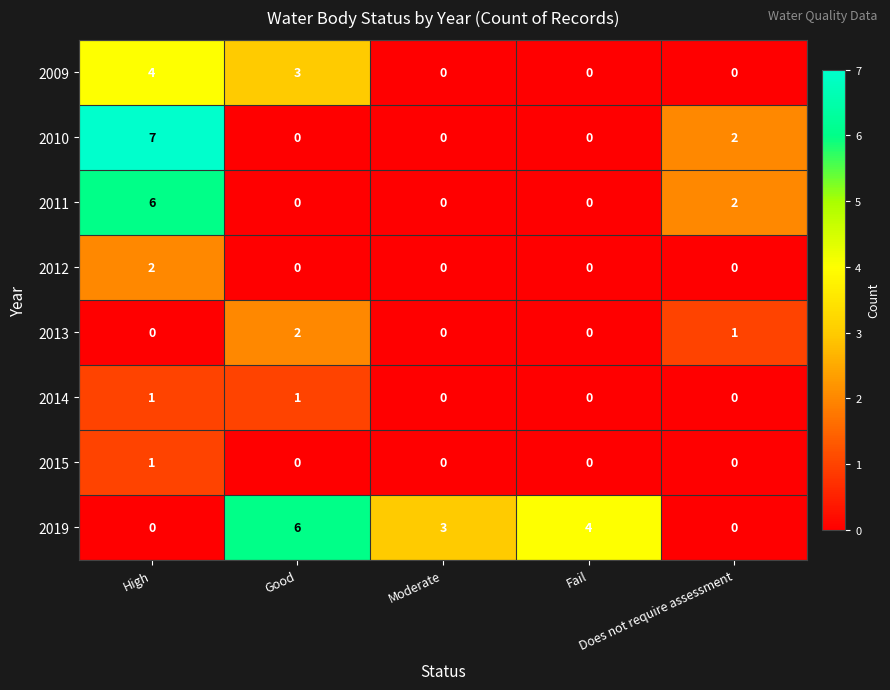

How many 2015 values are between 0 and 1?

5